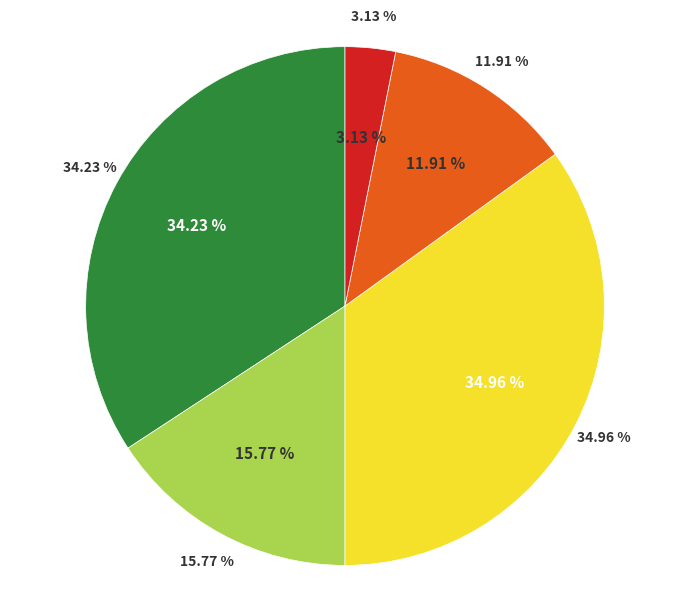

Is the sum of Огурец свежий and Суп с макаронными изделиями с мясом greater than half?

No